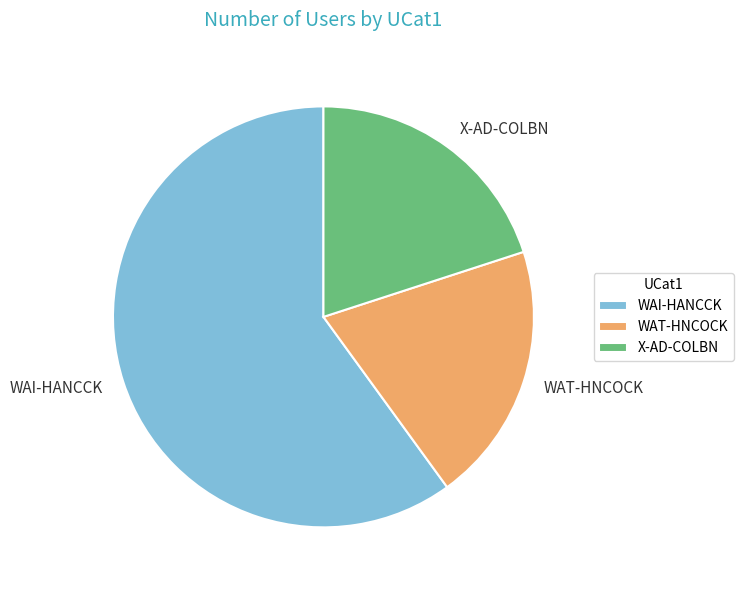

The WAI-HANCCK slice represents 60% of the pie. True or false?

True